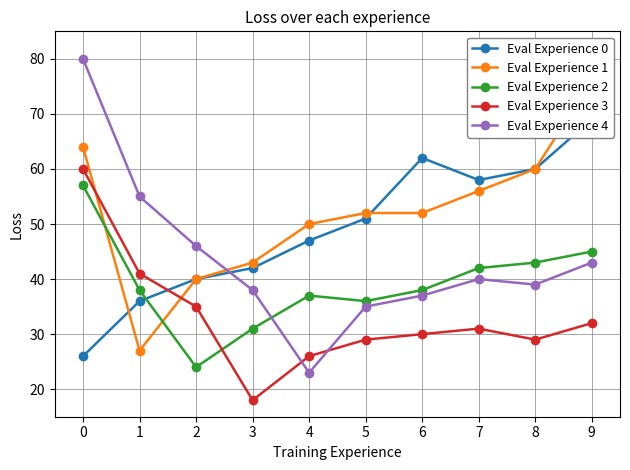

True or false: Eval Experience 3 and Eval Experience 0 cross at least once.

True